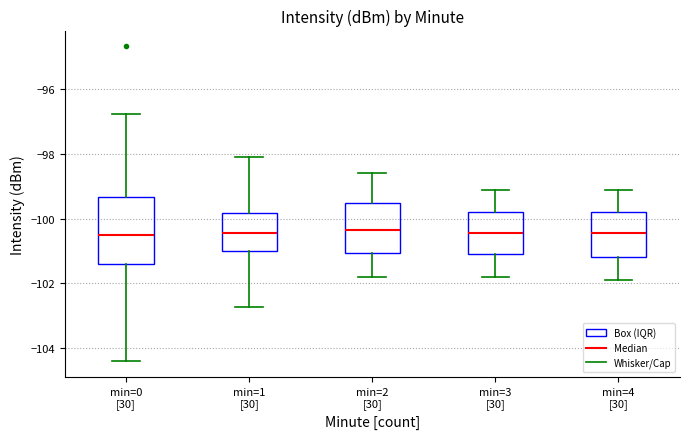

Where is the upper edge of the box for min=1 [30] on the y-axis? The values are not printed on the chart, so give them approximately, as read against the axis.

-99.8